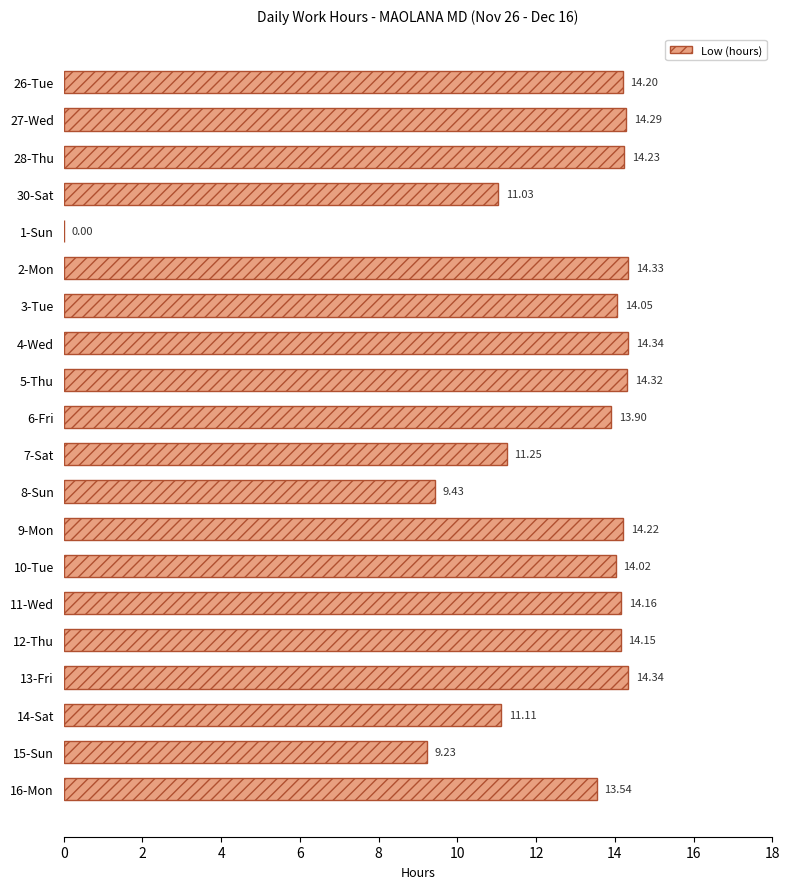

Which has a higher value, 3-Tue or 7-Sat?

3-Tue